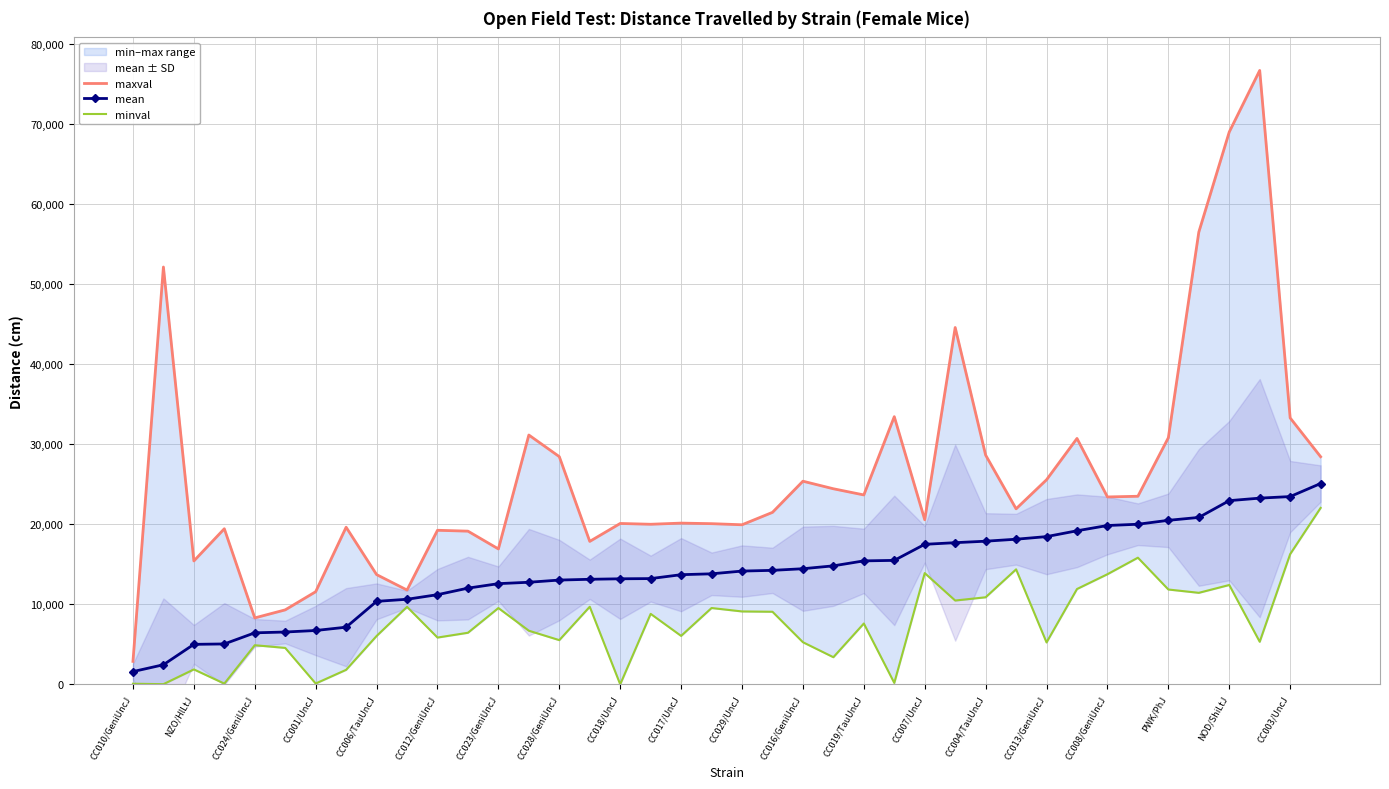

What is the difference between the highest and lowest values at CC008/GeniUncJ?

9650.0